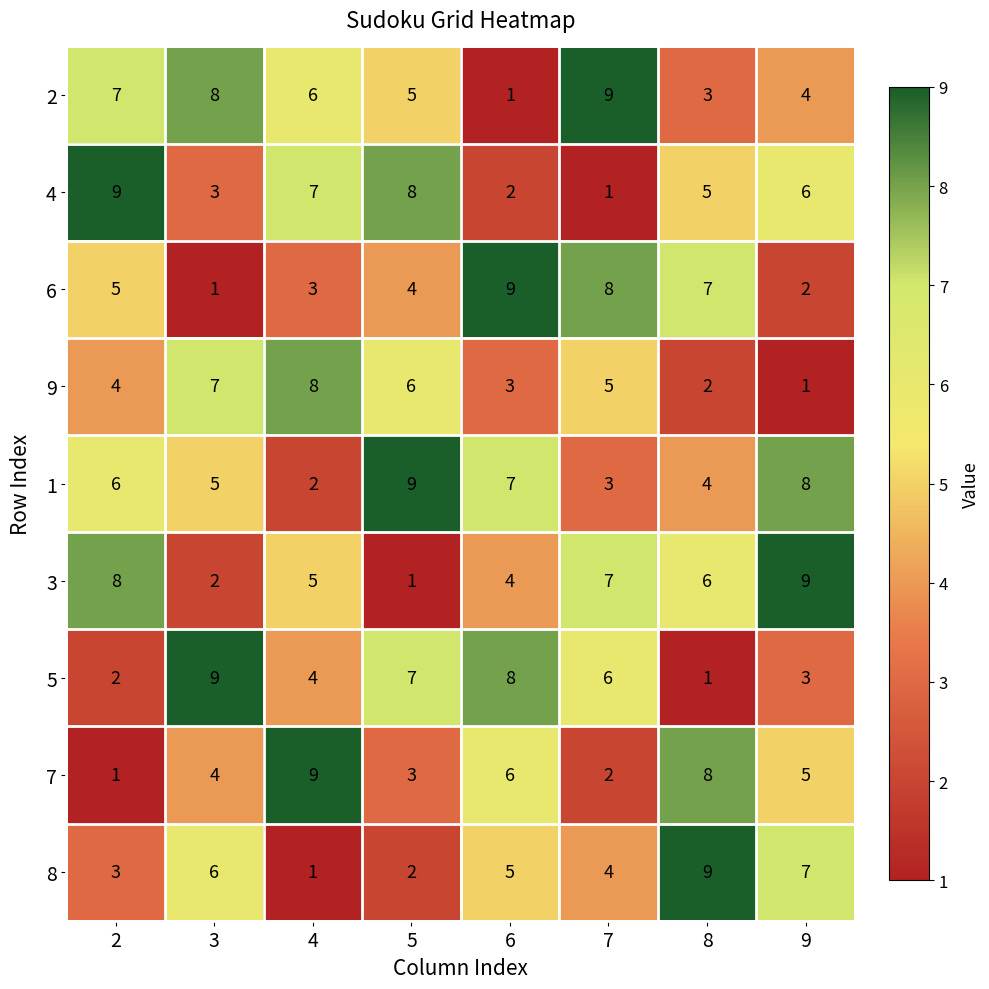

What is the total value across all series at 3?

45